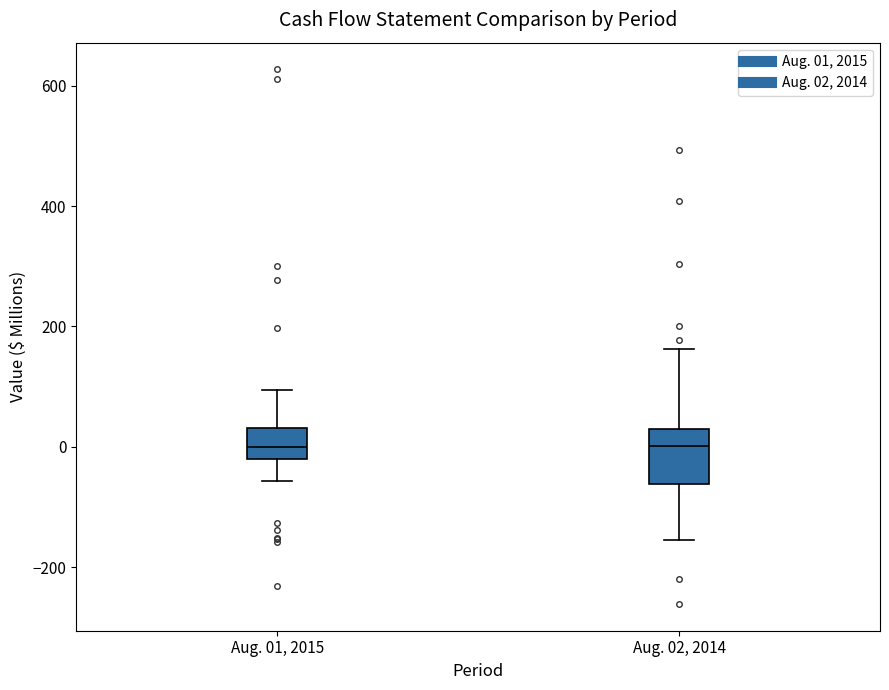

Reading left to right, read every box against the y-axis: the position of its median line, the range the box covers, and the ends of its whiskers. The values are not printed on the chart, so give them approximately, as read against the axis.

Aug. 01, 2015: median 0, box -20 to 40, whiskers -60 to 100
Aug. 02, 2014: median 0, box -60 to 20, whiskers -160 to 160